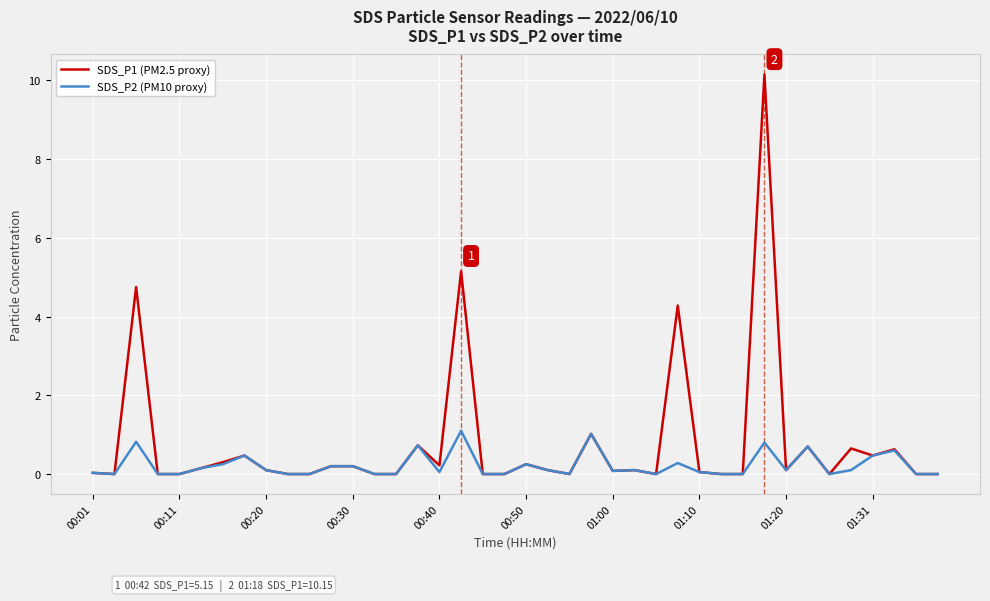

List the series in order of their overall mean, lowest first.

SDS_P2 (PM10 proxy), SDS_P1 (PM2.5 proxy)